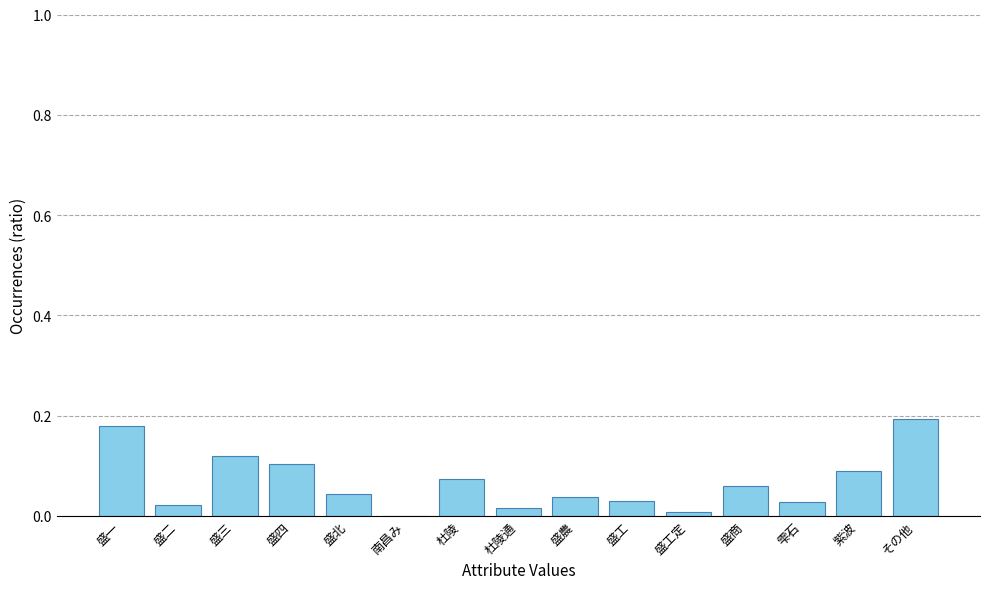

Which has a higher value, 雫石 or 盛一?

盛一